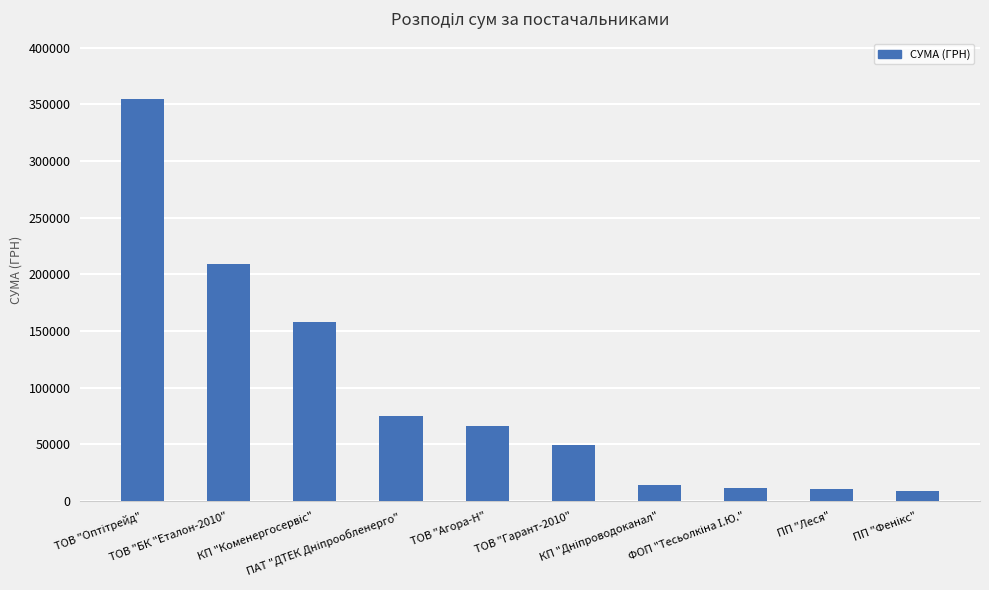

What is the value of the 10th bar from the left?

8696.1